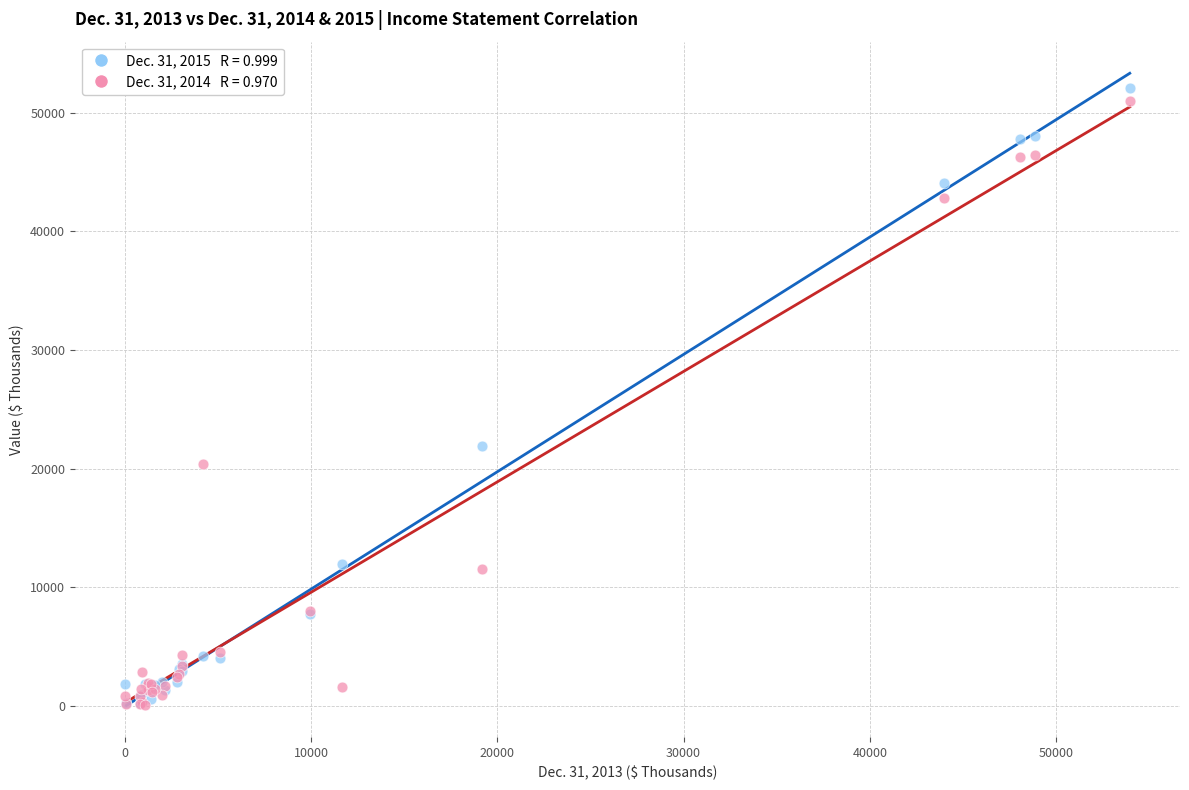

Across all series, what Y value is closest to 26111?

21879